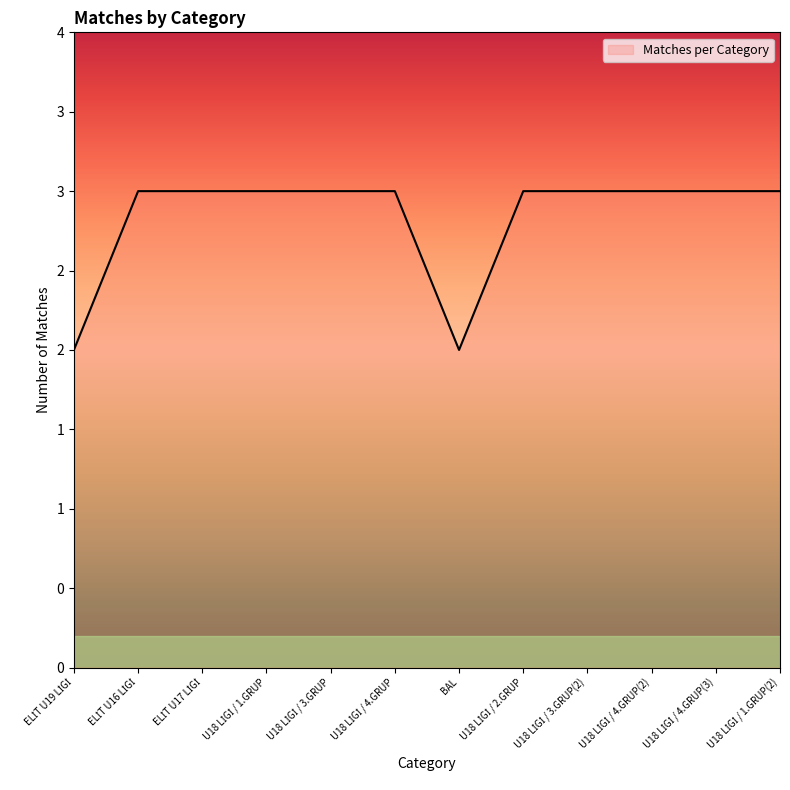

Does the chart have visible grid lines?

No